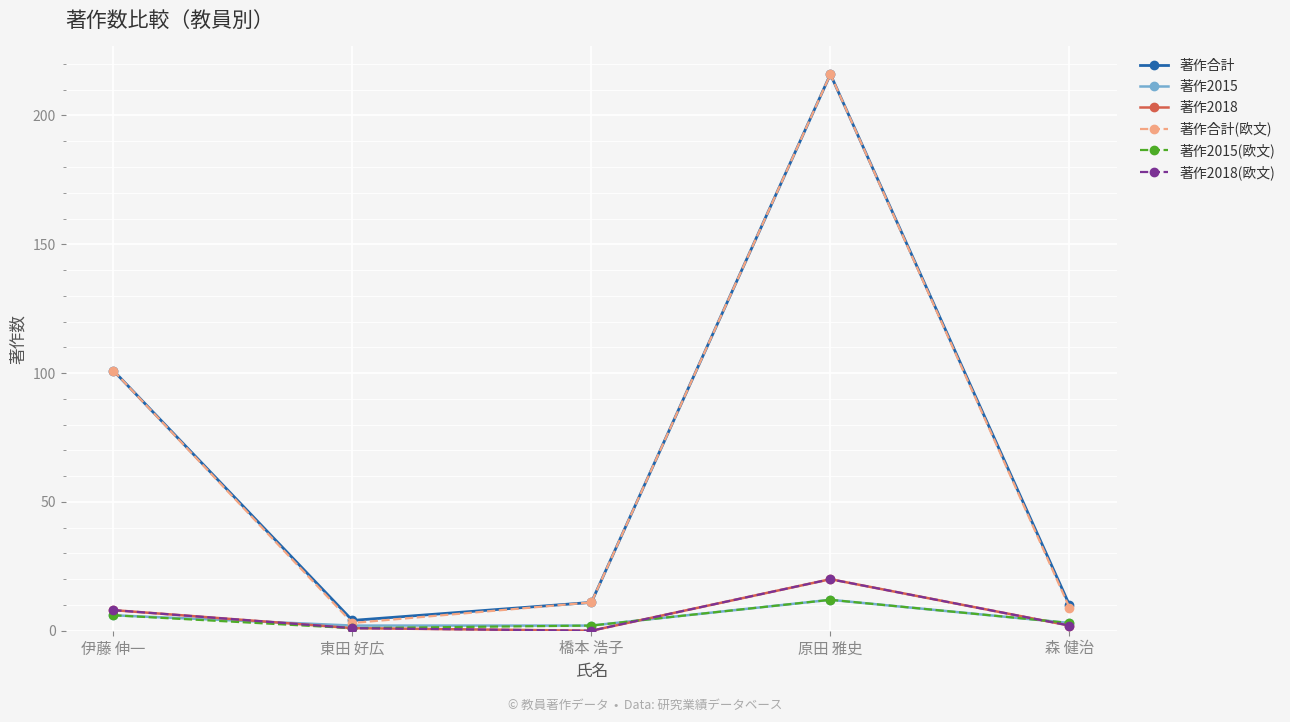

What are all the series names shown in the legend?

著作合計, 著作2015, 著作2018, 著作合計(欧文), 著作2015(欧文), 著作2018(欧文)